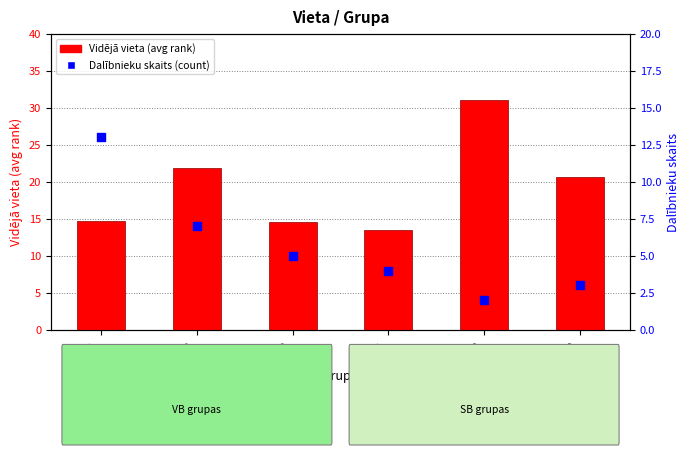

Which series contains the highest Y value?

Vidējā vieta (avg rank)